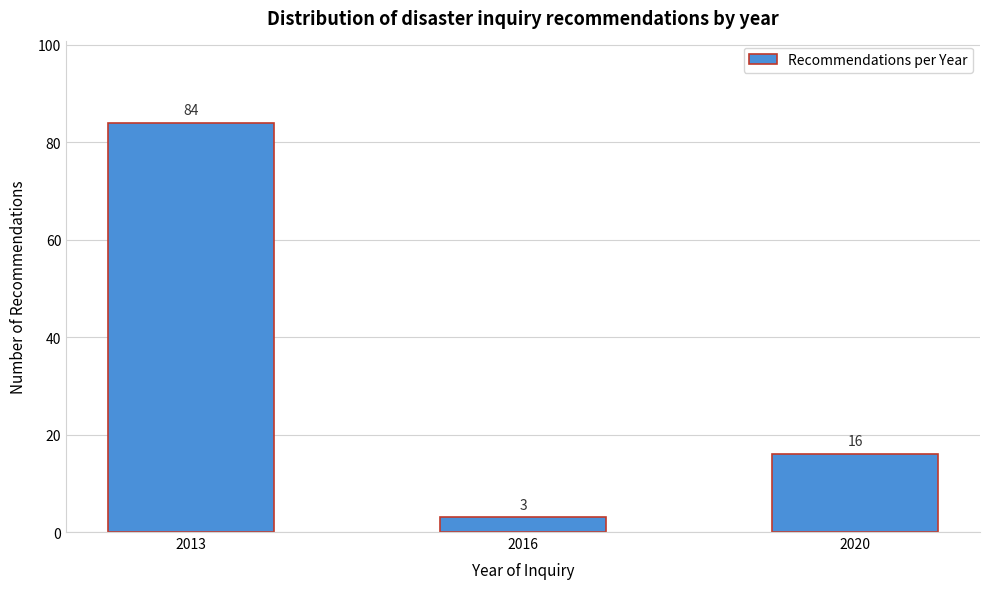

Reading left to right, list all the values displayed in this chart.

2013=84	2016=3	2020=16